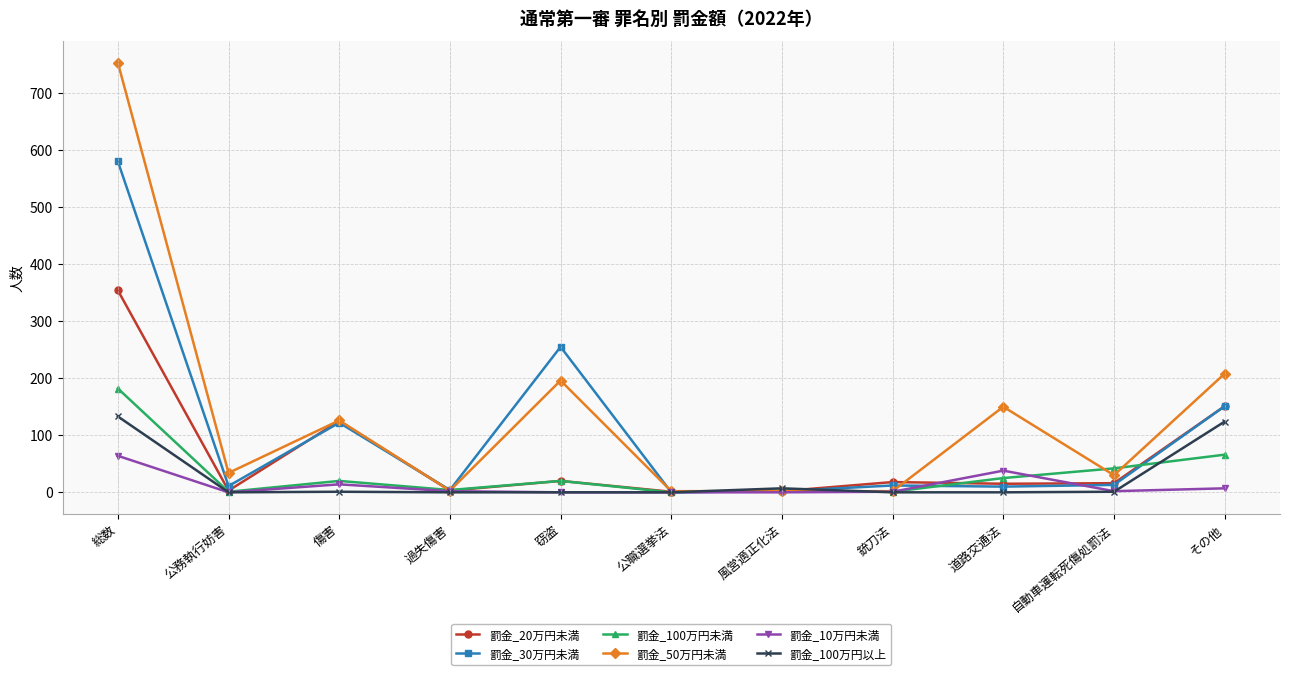

What are all the series names shown in the legend?

罰金_20万円未満, 罰金_30万円未満, 罰金_100万円未満, 罰金_50万円未満, 罰金_10万円未満, 罰金_100万円以上